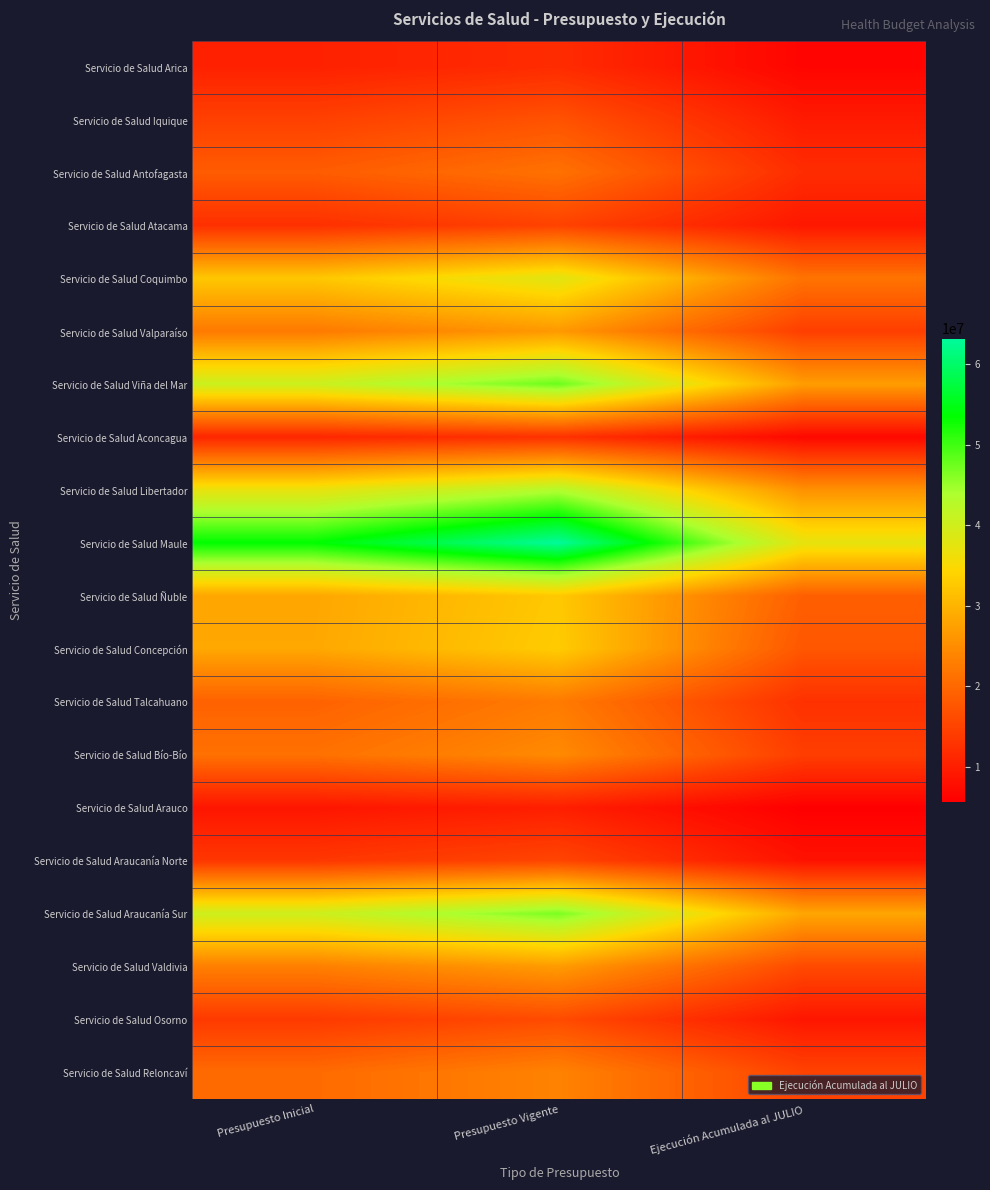

Rank the series at Ejecución Acumulada al JULIO from highest to lowest value.

Servicio de Salud Maule, Servicio de Salud Araucanía Sur, Servicio de Salud Viña del Mar, Servicio de Salud Libertador, Servicio de Salud Coquimbo, Servicio de Salud Ñuble, Servicio de Salud Concepción, Servicio de Salud Valdivia, Servicio de Salud Reloncaví, Servicio de Salud Valparaíso, Servicio de Salud Bío-Bío, Servicio de Salud Talcahuano, Servicio de Salud Antofagasta, Servicio de Salud Iquique, Servicio de Salud Atacama, Servicio de Salud Osorno, Servicio de Salud Araucanía Norte, Servicio de Salud Aconcagua, Servicio de Salud Arica, Servicio de Salud Arauco